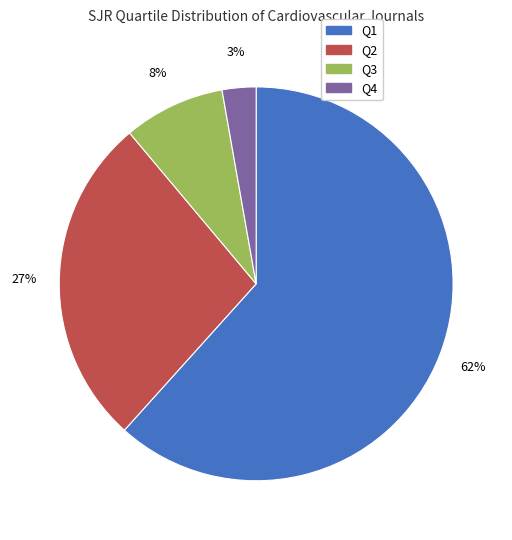

Is it true that Q2 is 27% of the pie?

True